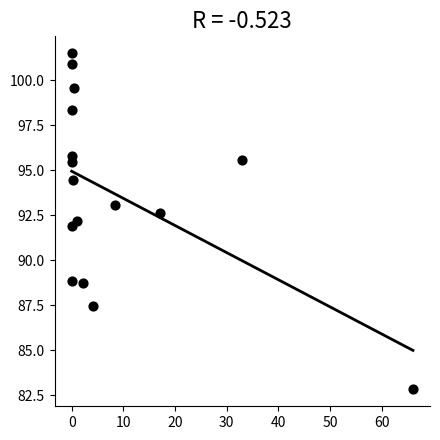

What is the range of X values (max minus min)?

66.0